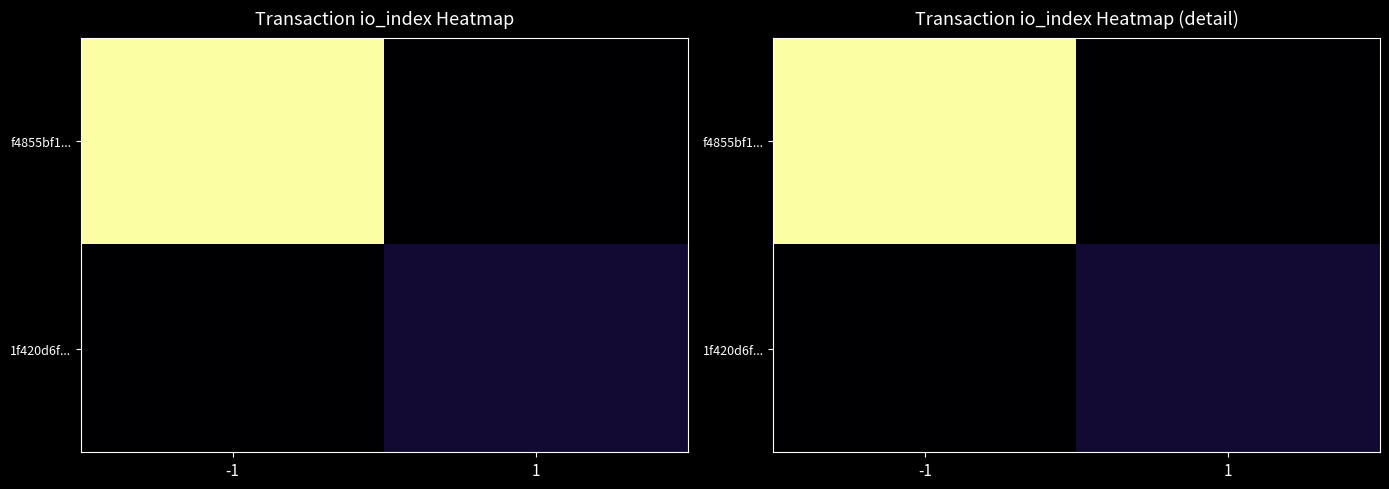

At which category is the sum across all series the highest?

-1